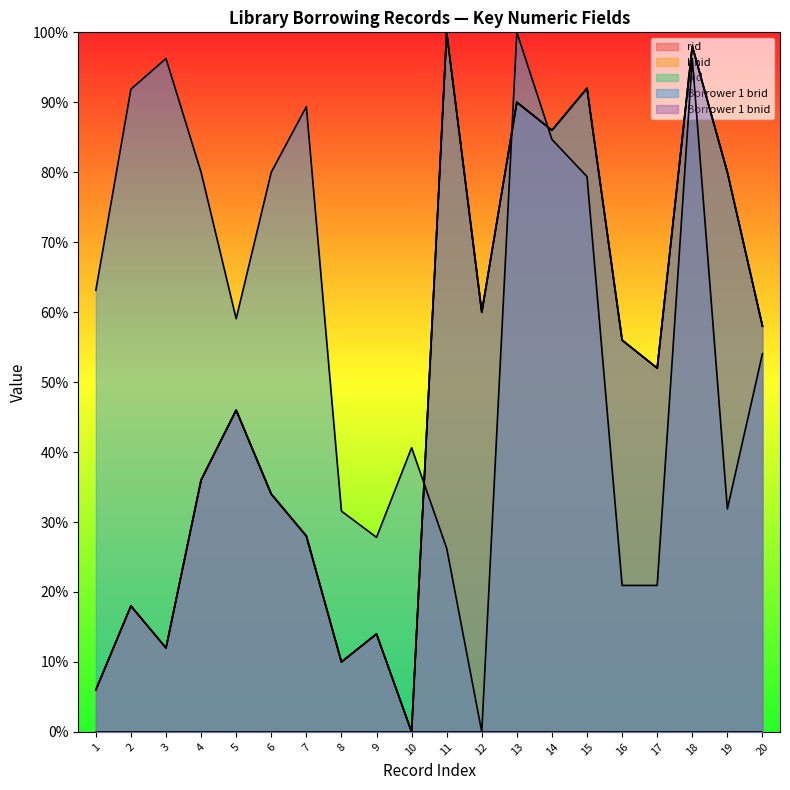

Does the chart display data point markers on the line(s)?

No